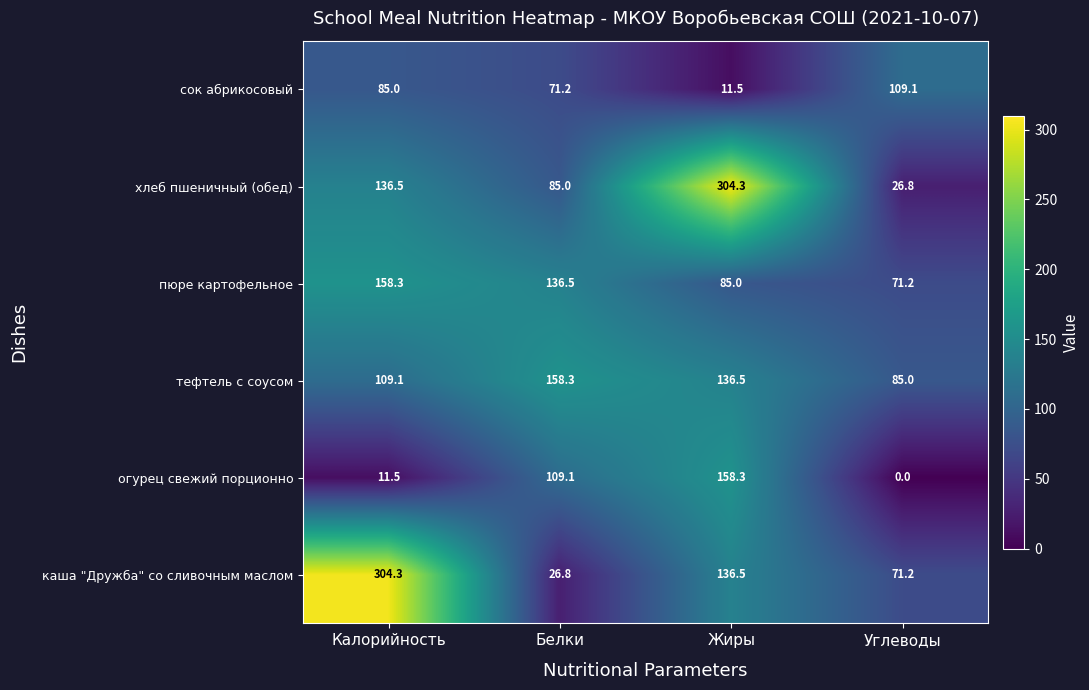

Which series changed the most between Калорийность and Углеводы?

каша "Дружба" со сливочным маслом